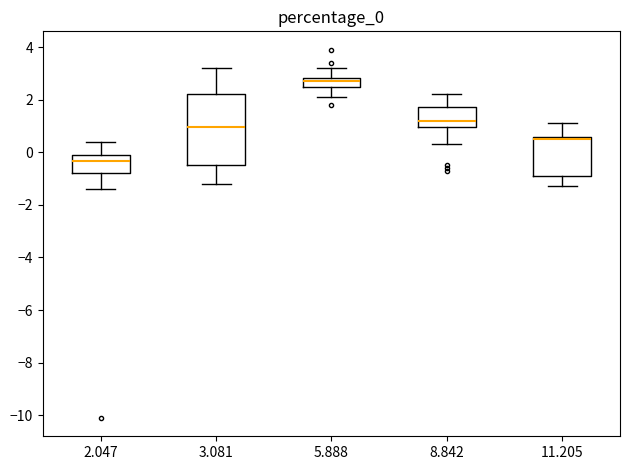

Where is the lower edge of the box at x = 5.888 on the y-axis? The values are not printed on the chart, so give them approximately, as read against the axis.

2.6